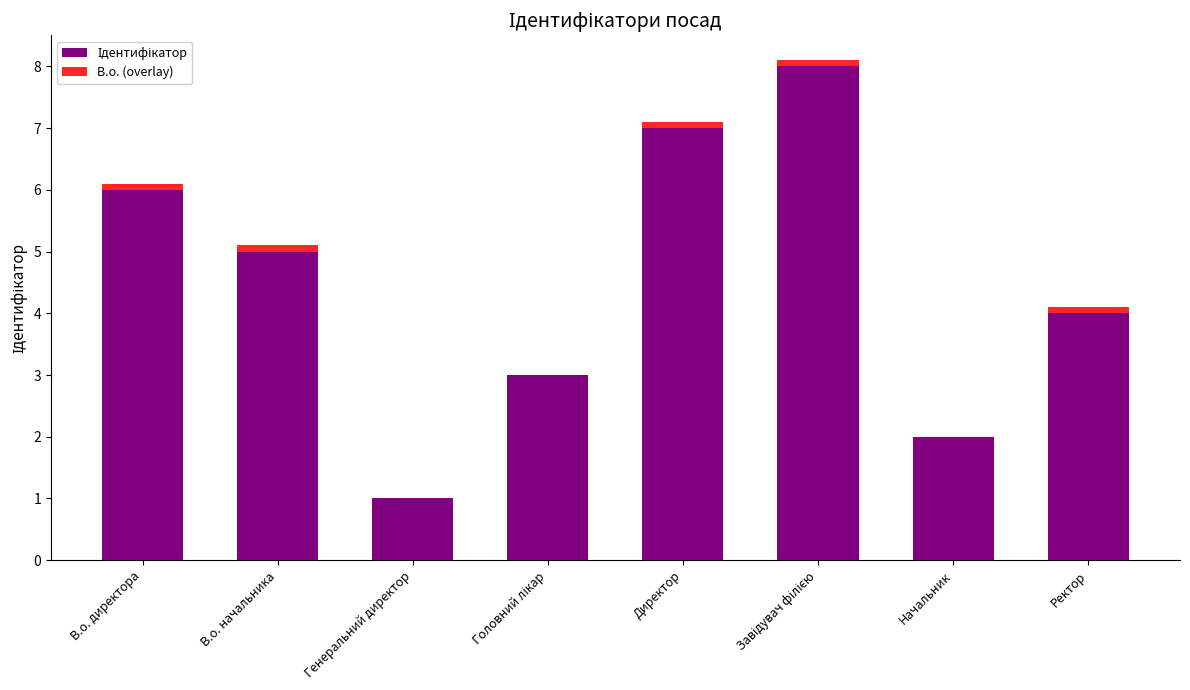

What is the total value across all series at Генеральний директор?

1.0